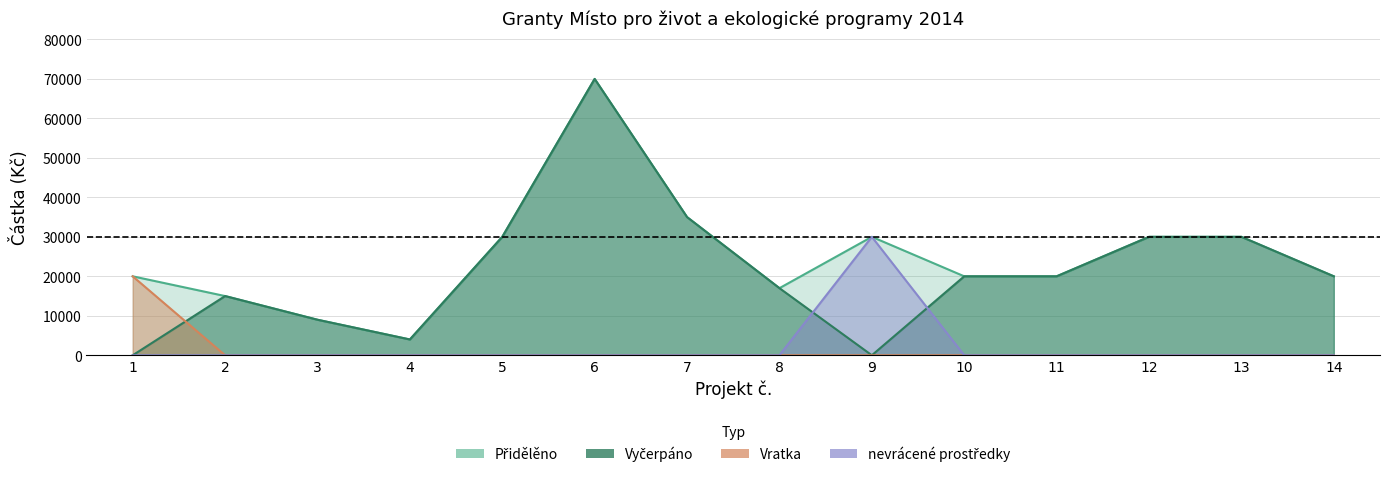

Count the number of categories in the chart.

14